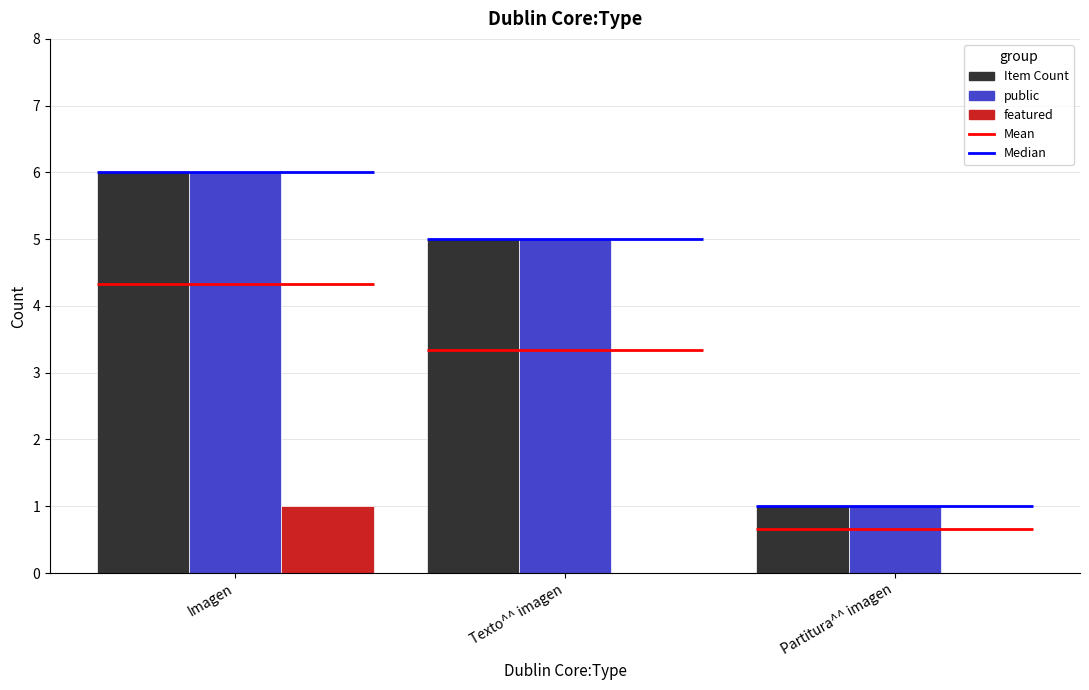

What is the label of the 3rd bar from the left?

Partitura^^ imagen